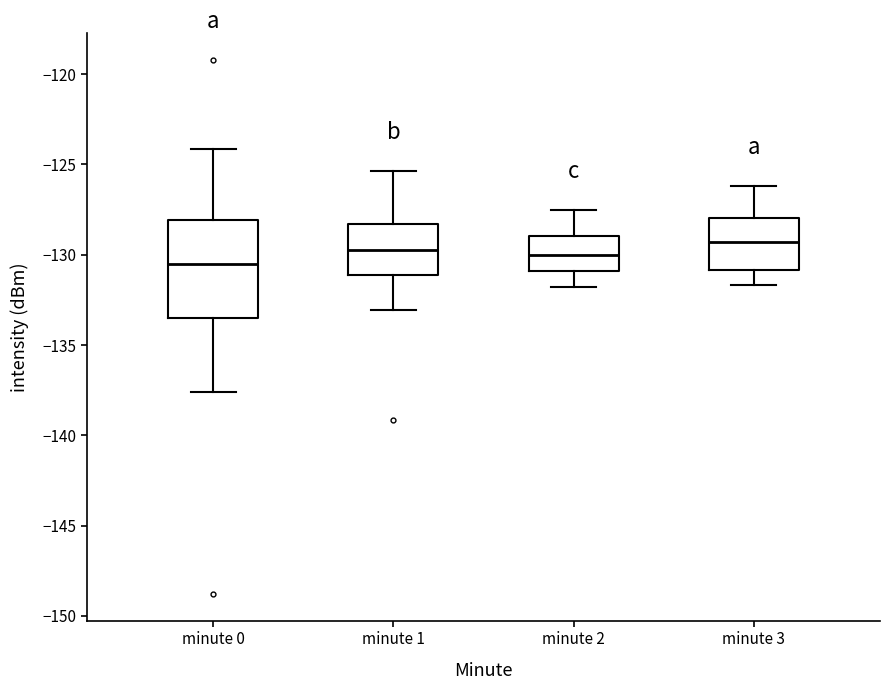

Which box's median line is the lowest?

minute 0